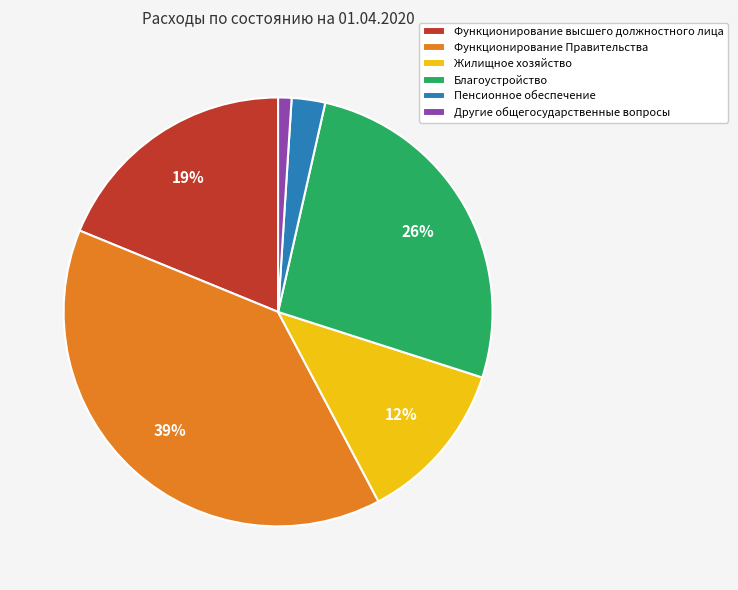

Is there any slice that represents more than half of the pie?

No